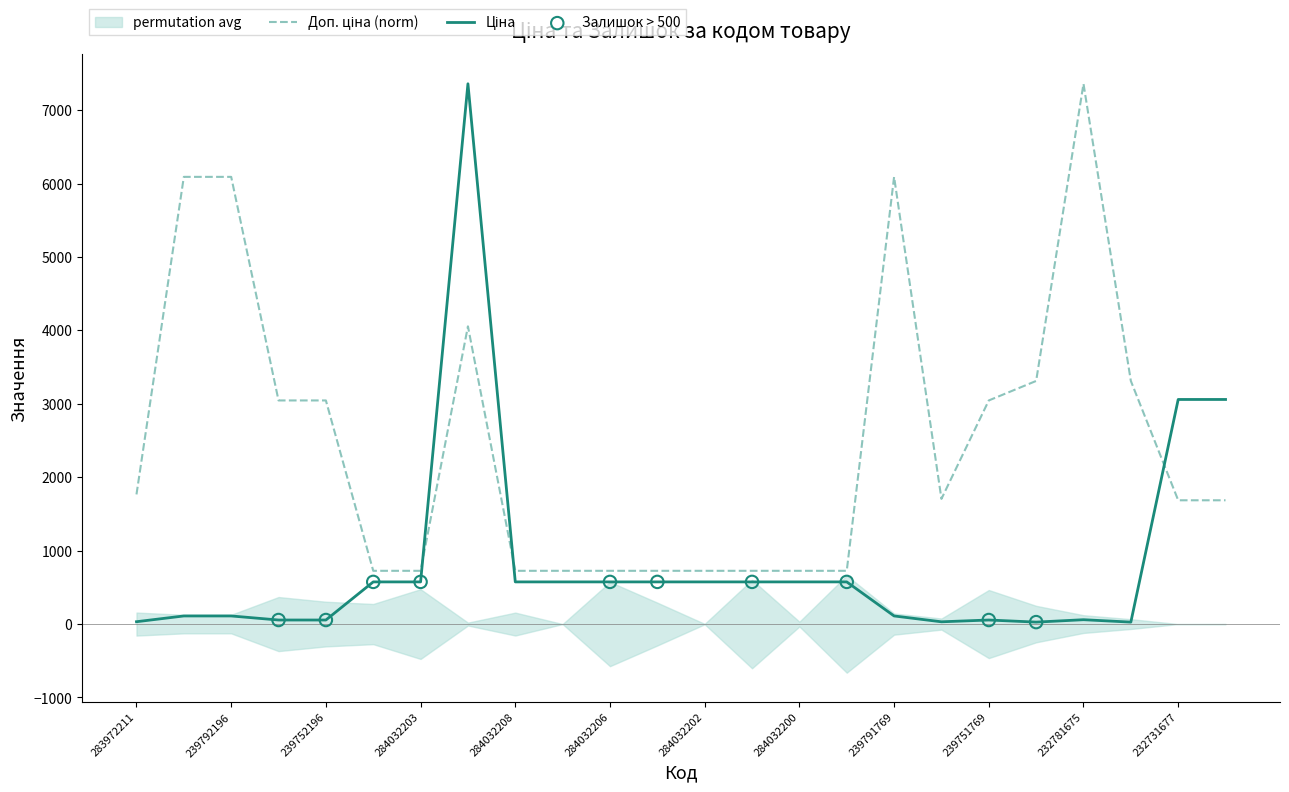

Which series has the widest spread of Y values?

Ціна